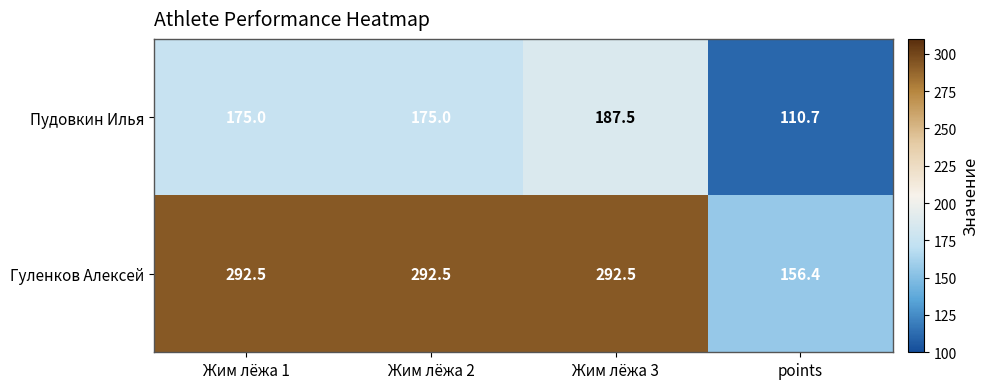

What is the spread (max minus min) of values at Жим лёжа 2?

117.5